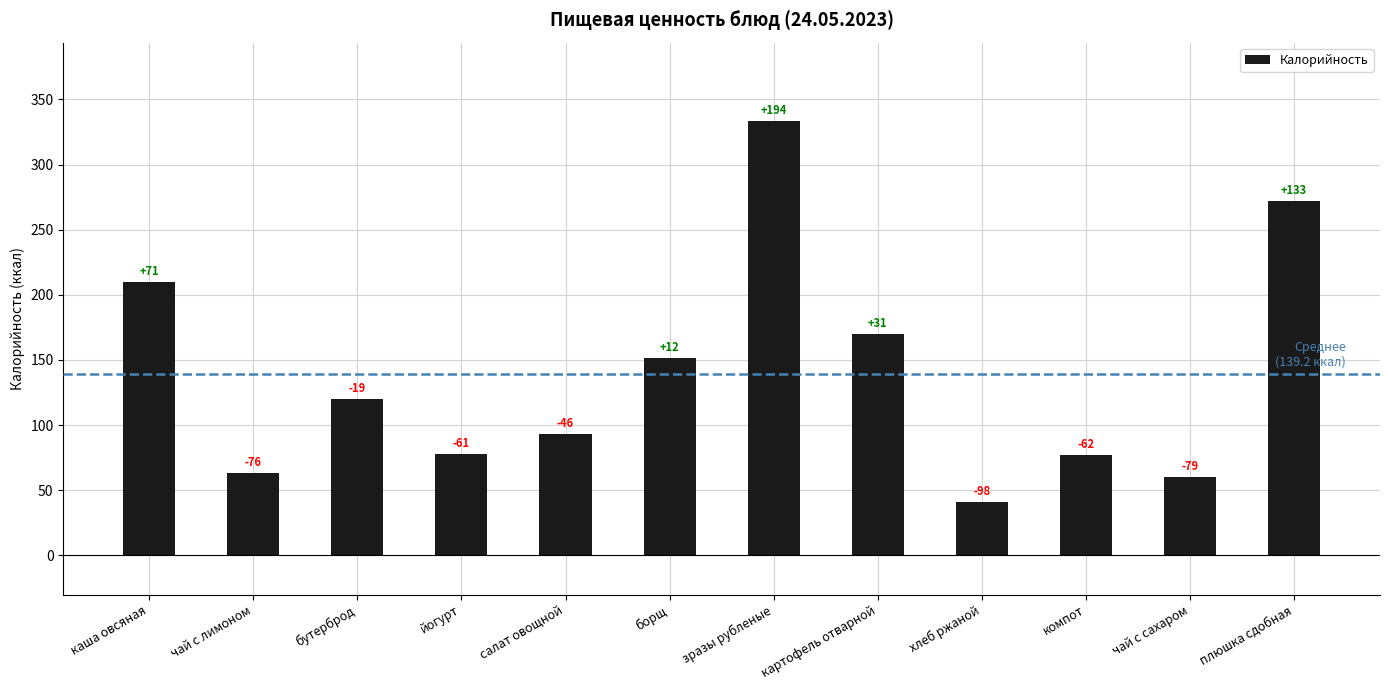

What is the difference between the maximum and second lowest values?

273.0